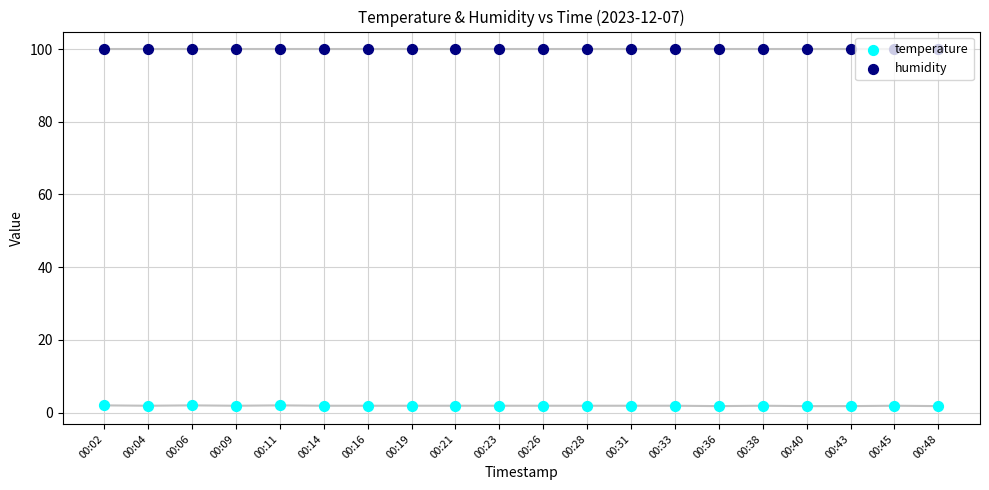

Which series has the largest Y range (max minus min)?

temperature